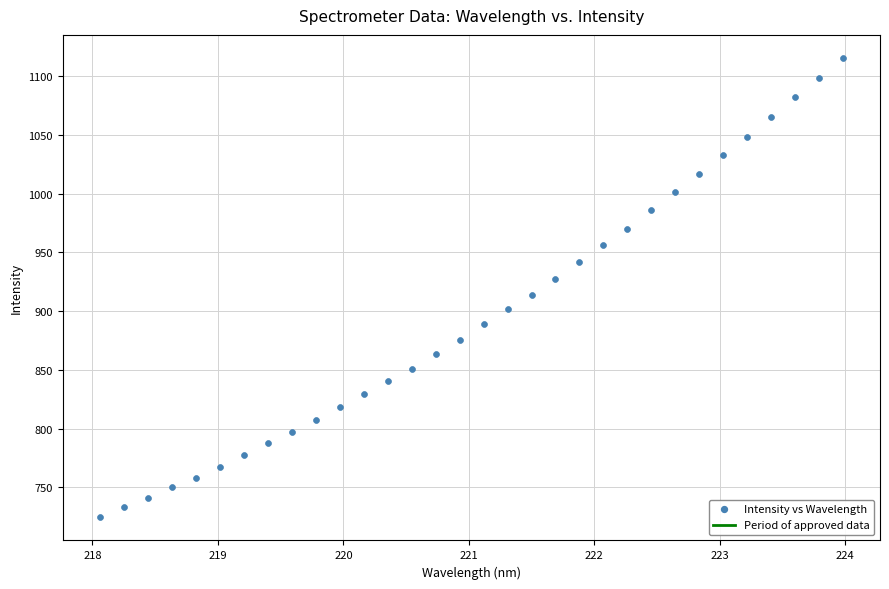

What is the range of X values (max minus min)?

5.9